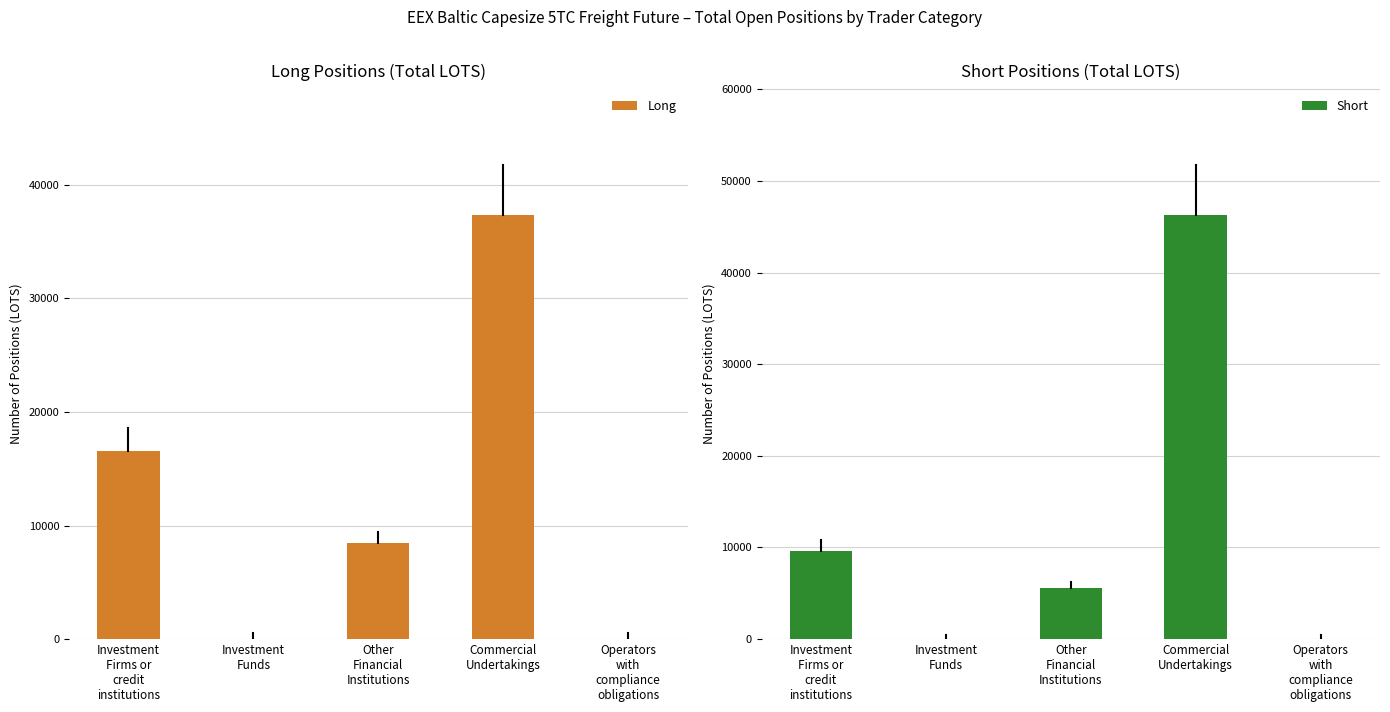

What are all the series names shown in the legend?

Long, Short